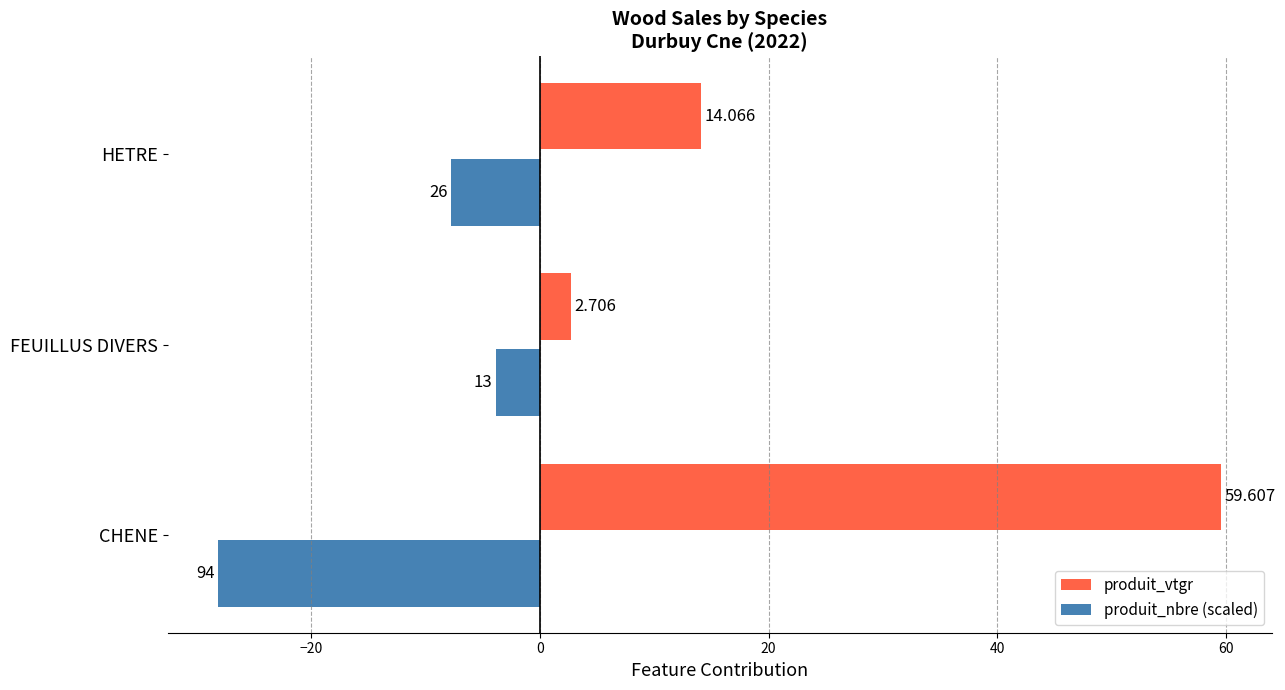

Which series changed the most between CHENE and HETRE?

produit_vtgr